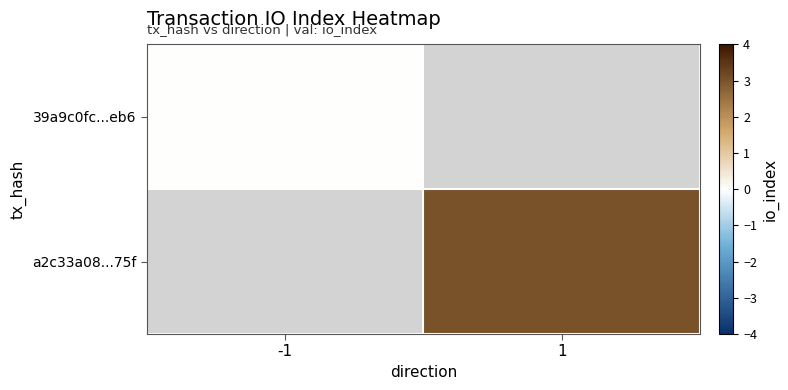

List the labels in order of a2c33a08...75f value, smallest first.

-1, 1